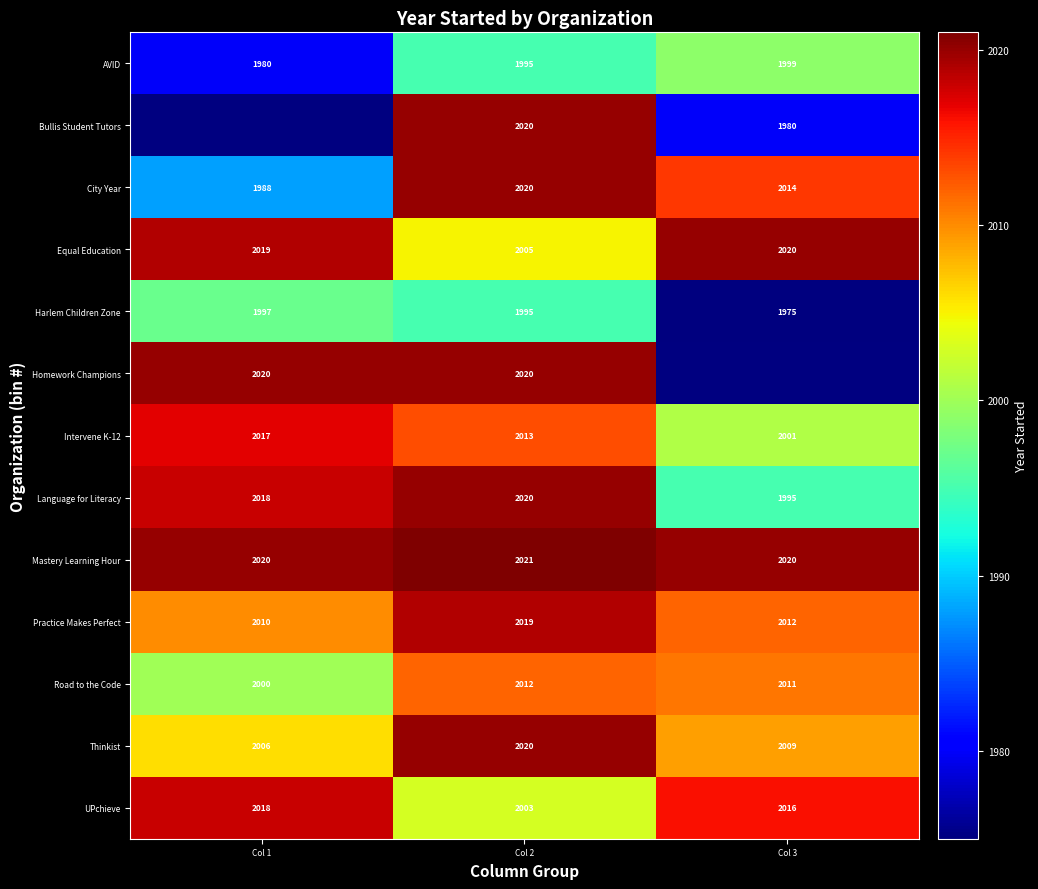

At how many categories does at least one series exceed 2016?

3